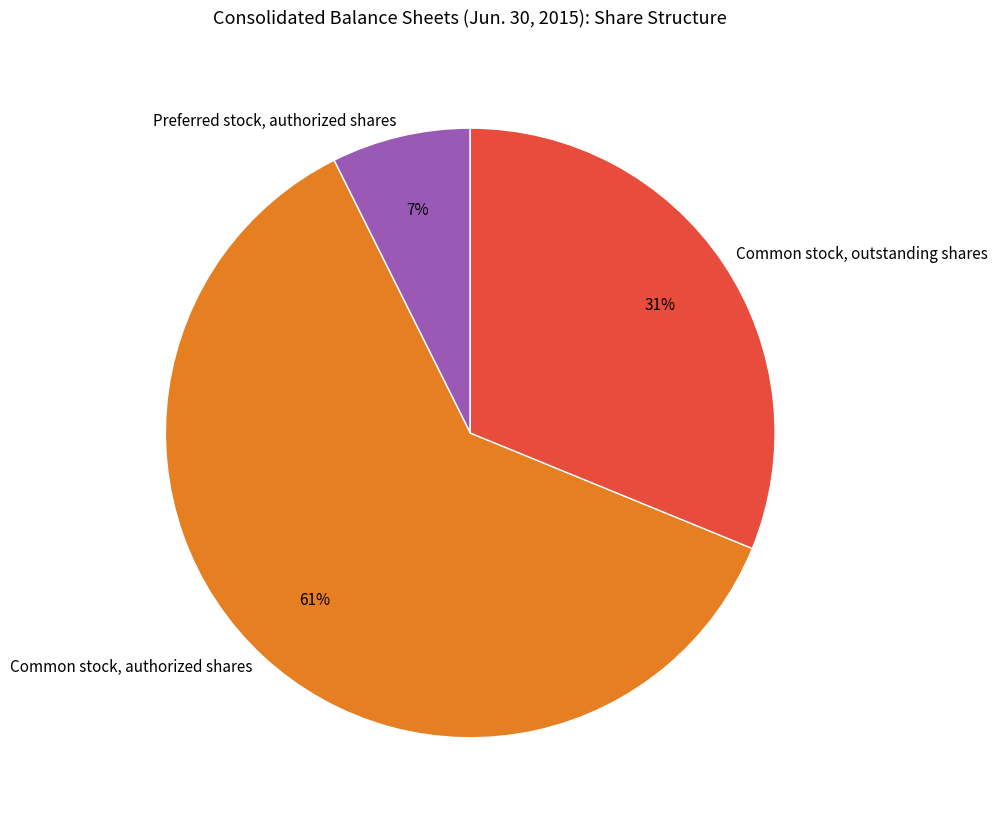

True or false: Common stock, outstanding shares accounts for 21% of the total.

False